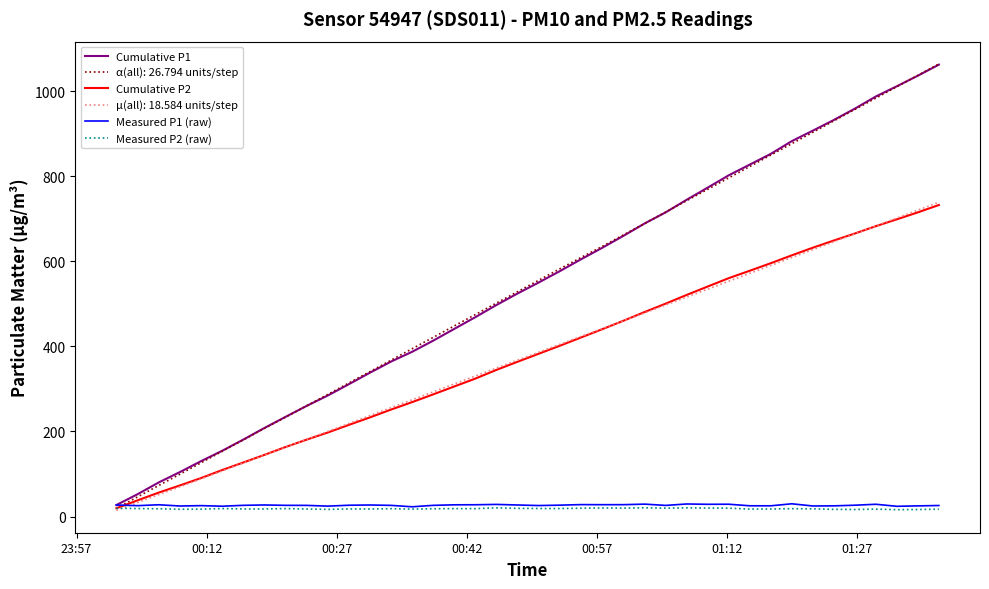

Which series has the widest spread of values?

α(all): 26.794 units/step